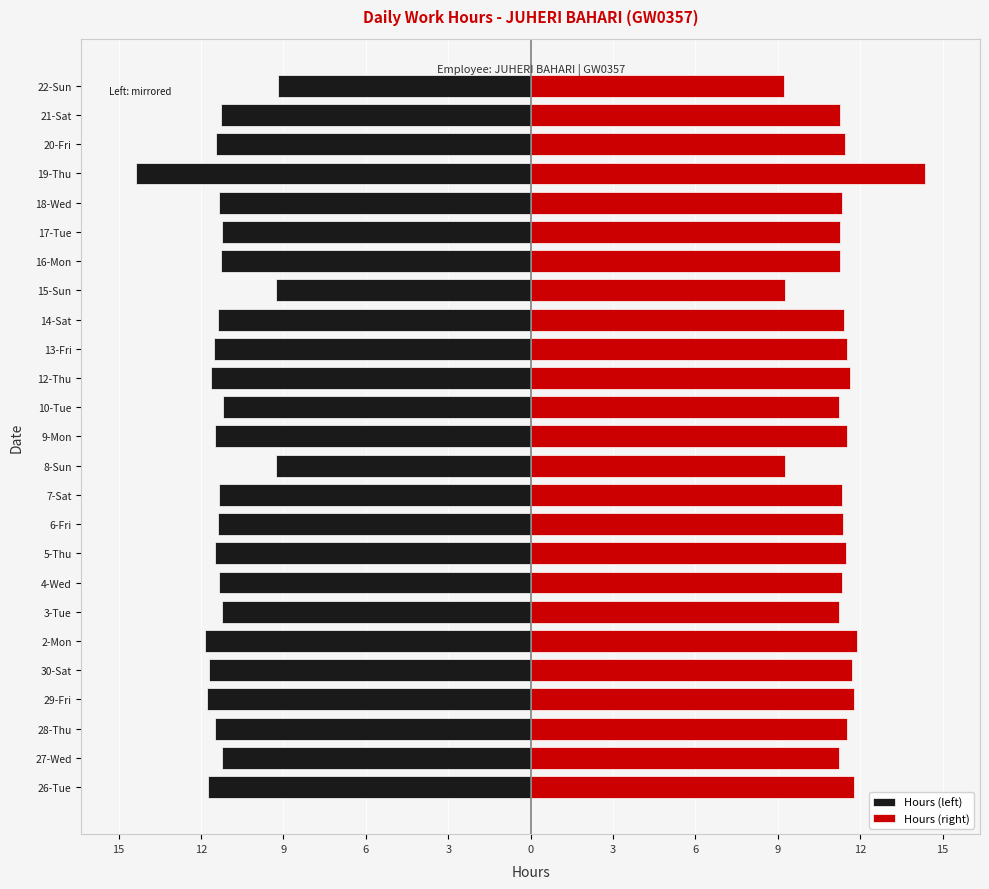

Are the bars grouped side by side (vs. stacked)?

Yes